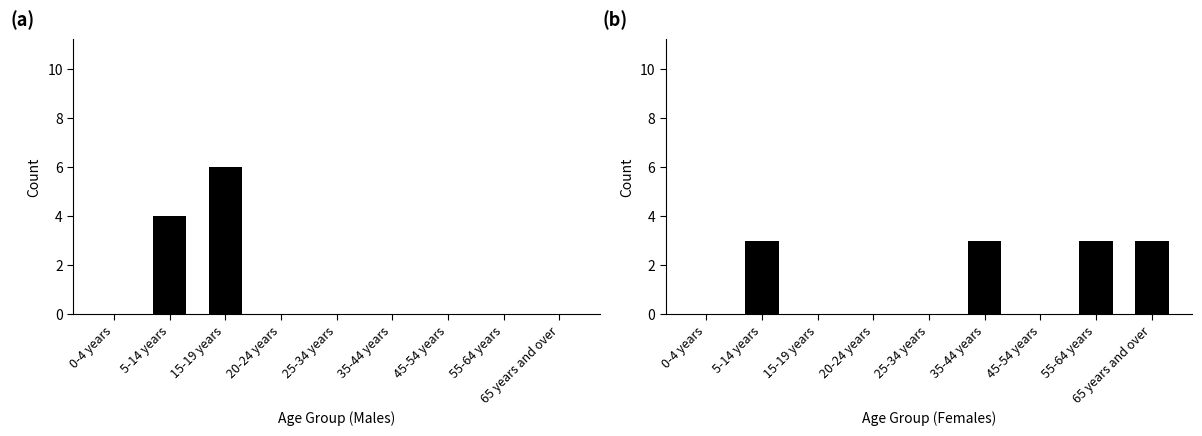

Rank the series by their maximum value, from lowest to highest.

Females Total, Males Total